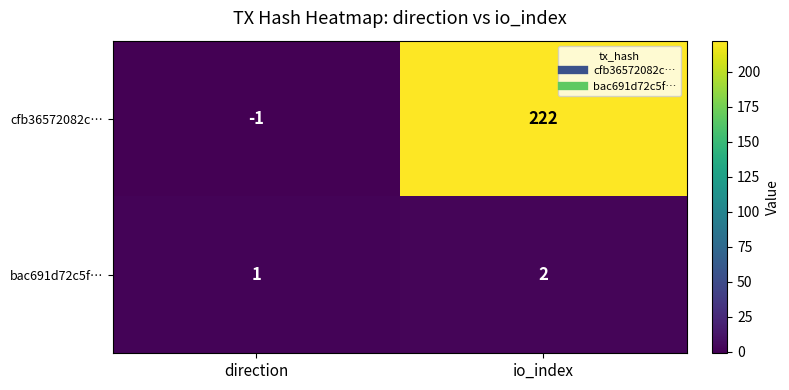

The bac691d72c5f… series shows 2 at direction. True or false?

False